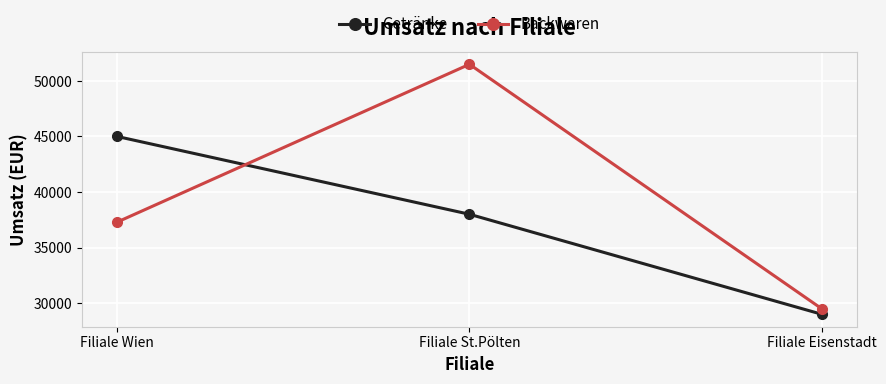

Where is Backwaren nearest to the value 40500?

Filiale Wien